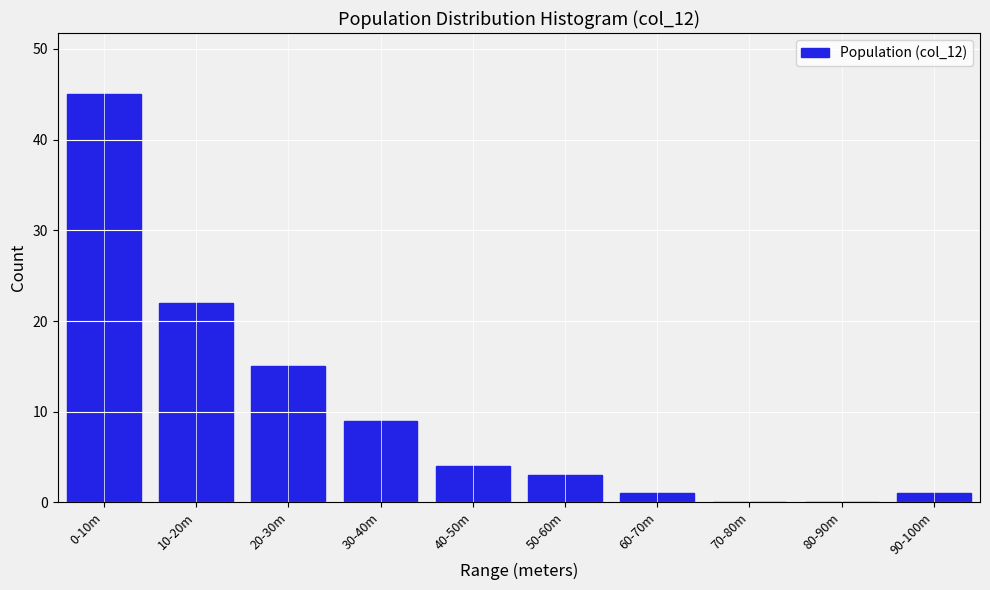

Reading right to left, extract all data points from this chart.

90-100m=1	80-90m=0	70-80m=0	60-70m=1	50-60m=3	40-50m=4	30-40m=9	20-30m=15	10-20m=22	0-10m=45